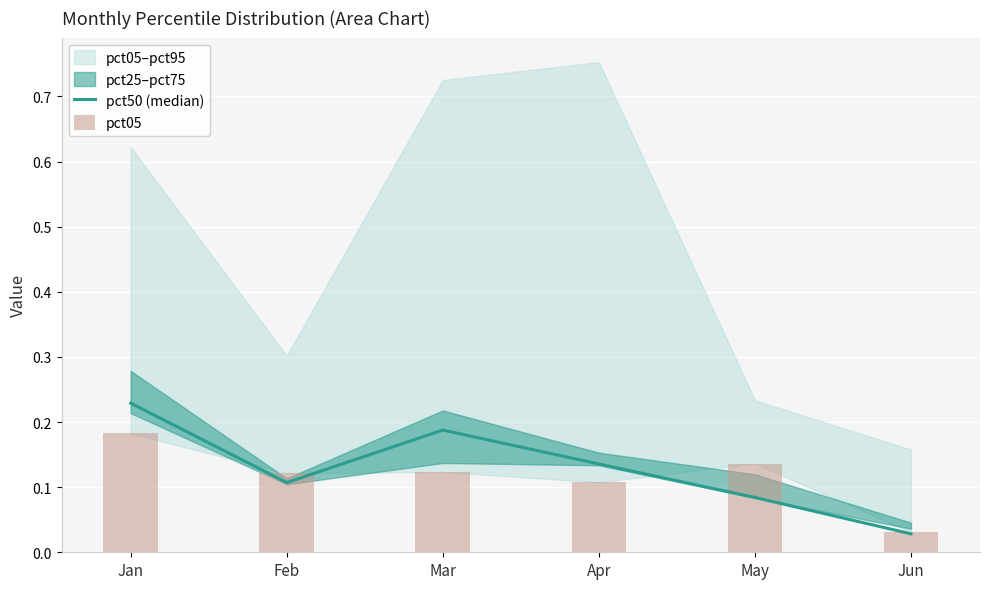

Between Apr and Jun, which series saw the biggest shift?

pct50 (median)